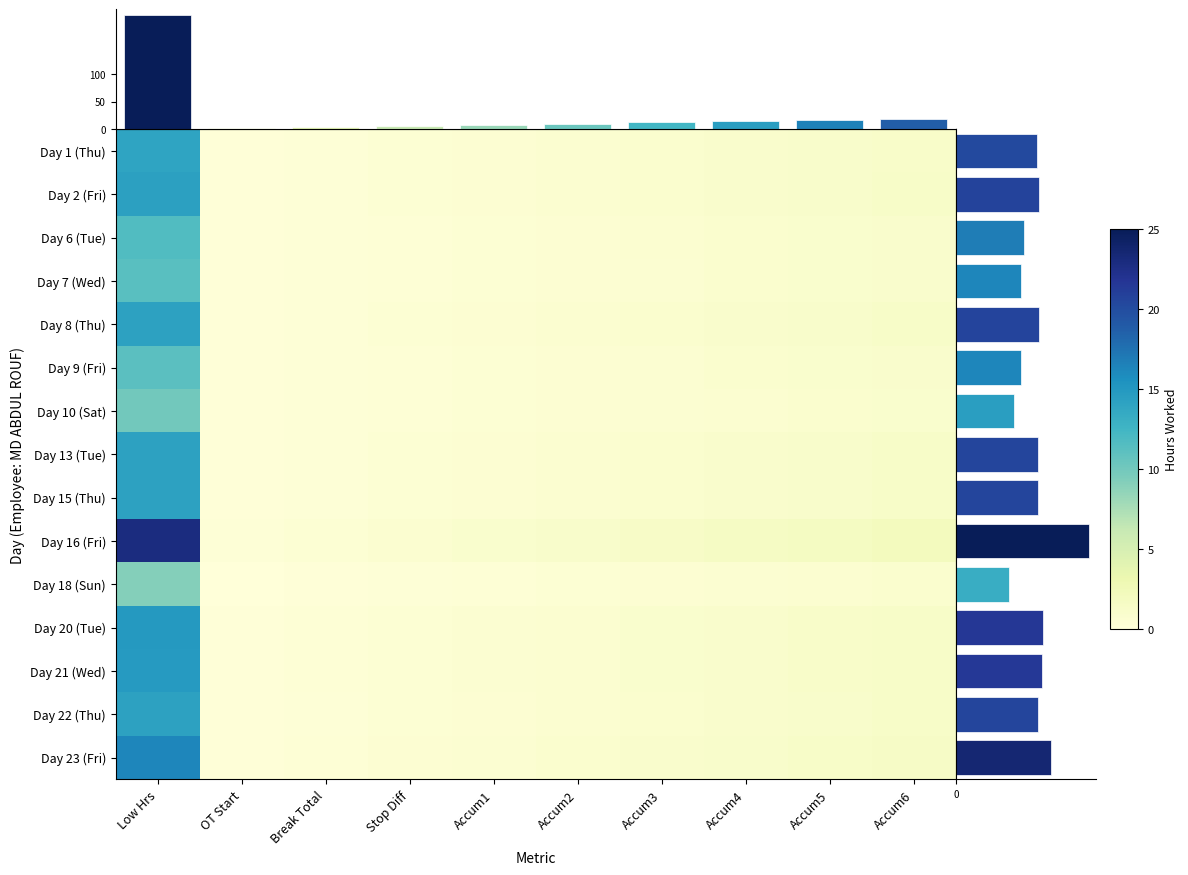

The Day 9 (Fri) series shows 0.6 at Accum1. True or false?

True